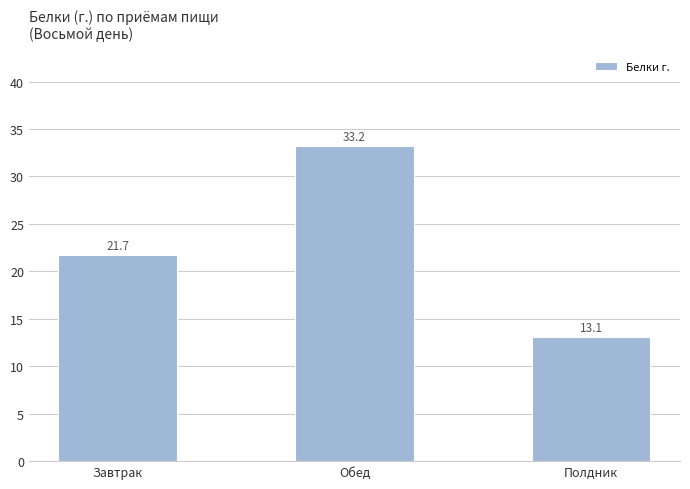

Rank the categories by value from lowest to highest.

Полдник, Завтрак, Обед